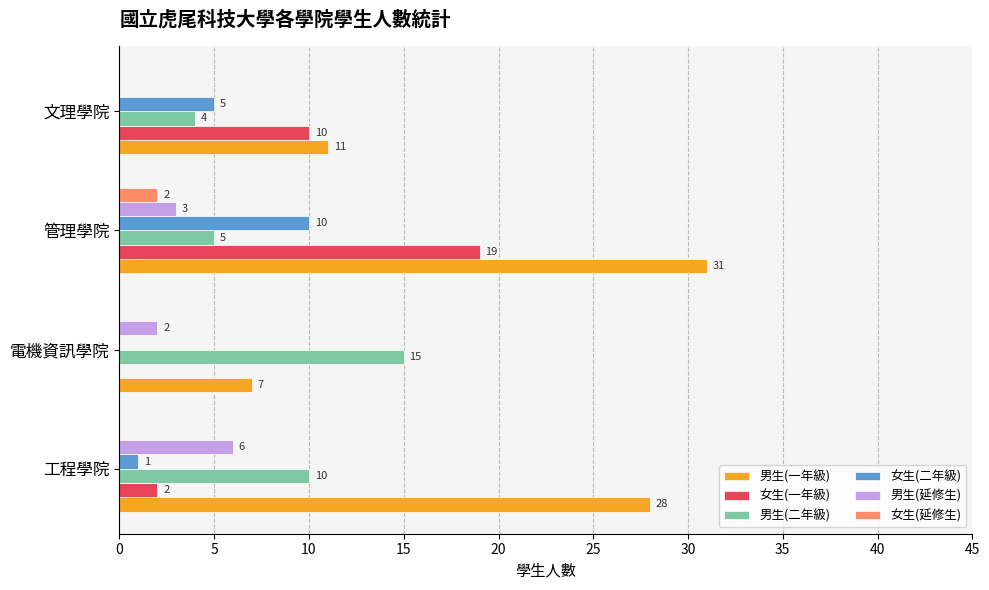

The 男生(一年級) series shows 7 at 電機資訊學院. True or false?

True